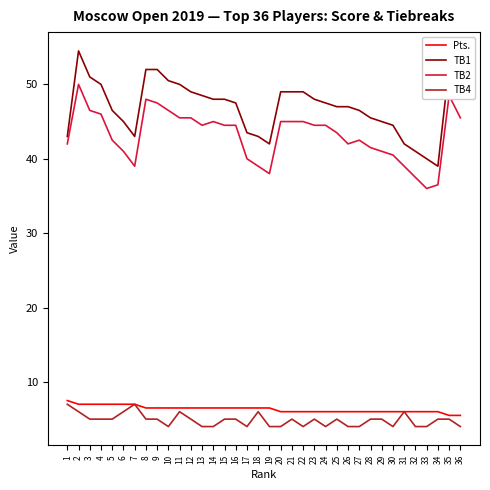

True or false: Pts. and TB2 cross at least once.

False